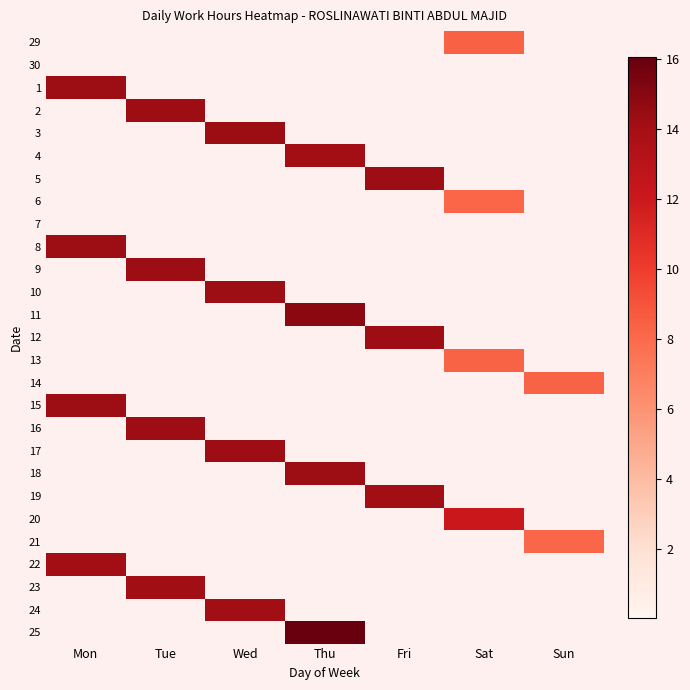

List the series in order of their peak value, lowest first.

30, 7, 21, 6, 14, 13, 29, 20, 4, 22, 19, 24, 23, 12, 17, 16, 2, 9, 18, 15, 8, 1, 5, 10, 3, 11, 25